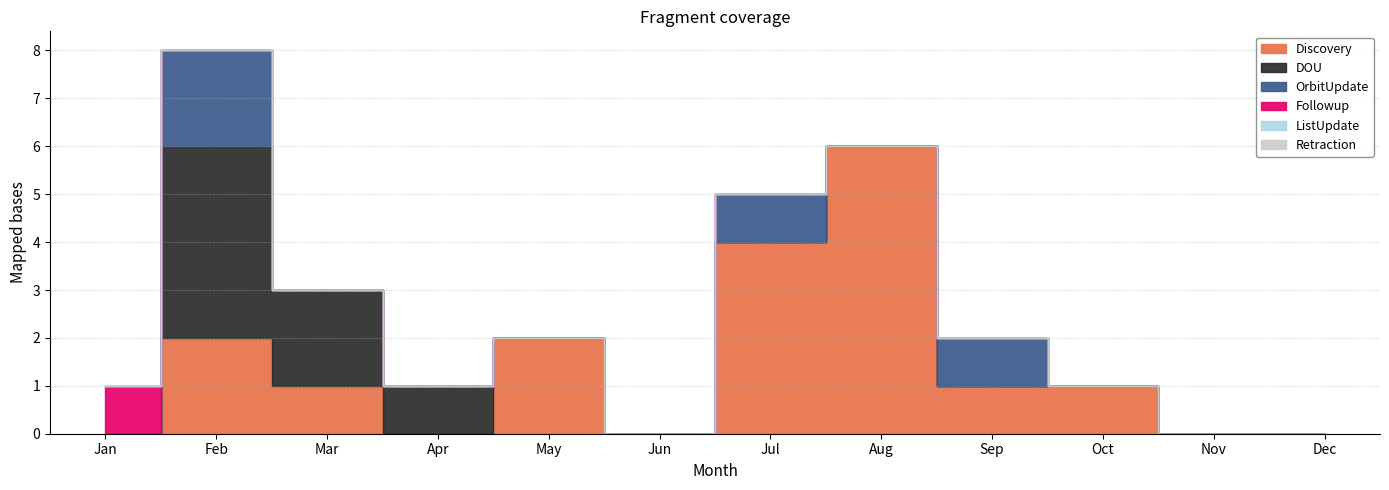

Between Apr and Nov, which is larger?

Apr